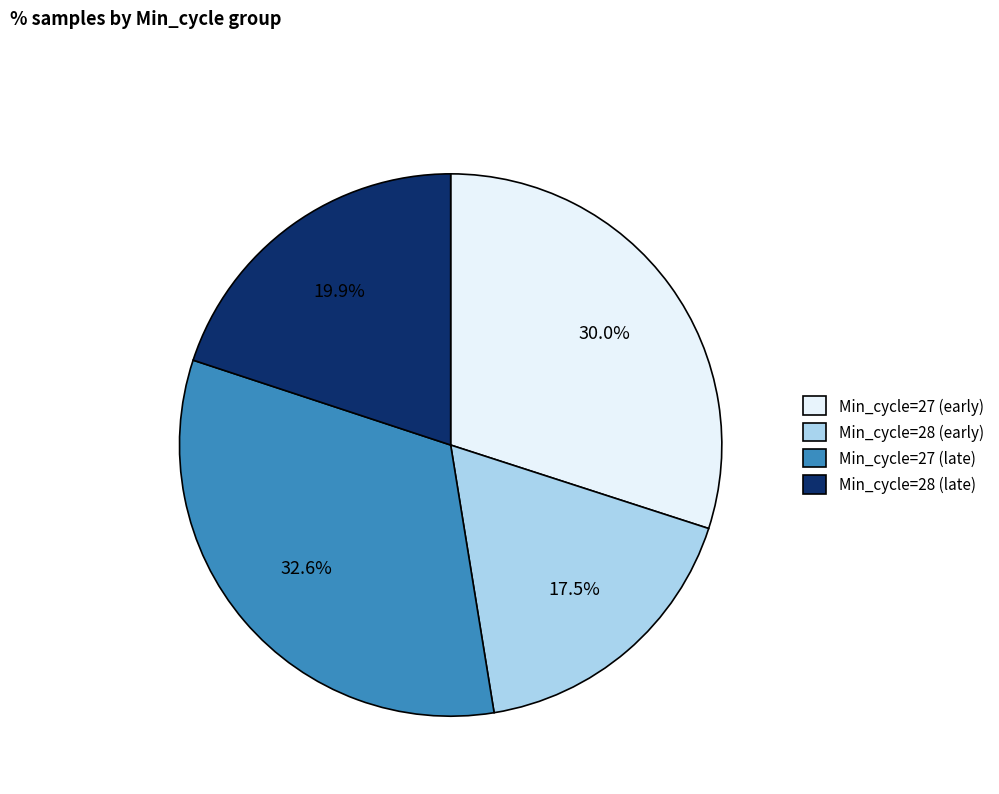

Rank the categories by value from highest to lowest.

Min_cycle=27 (late), Min_cycle=27 (early), Min_cycle=28 (late), Min_cycle=28 (early)